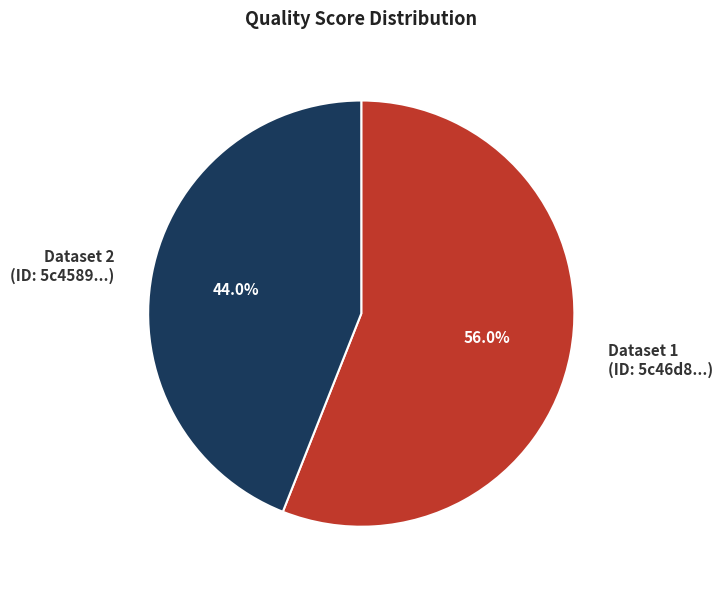

What is the smallest slice in the pie chart?

Dataset 2 (ID: 5c4589...)